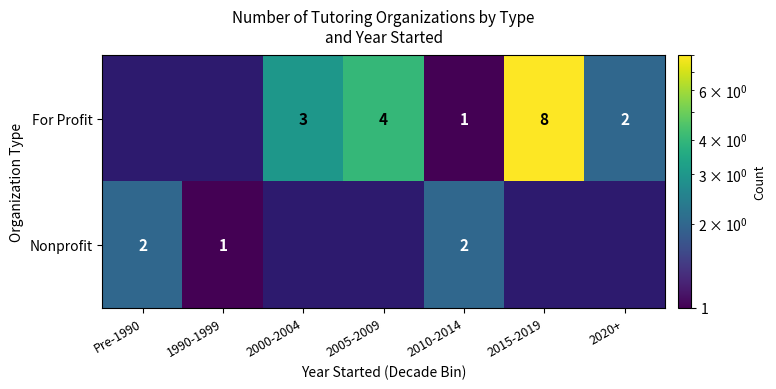

At 2010-2014, list the series in order from smallest to largest.

For Profit, Nonprofit